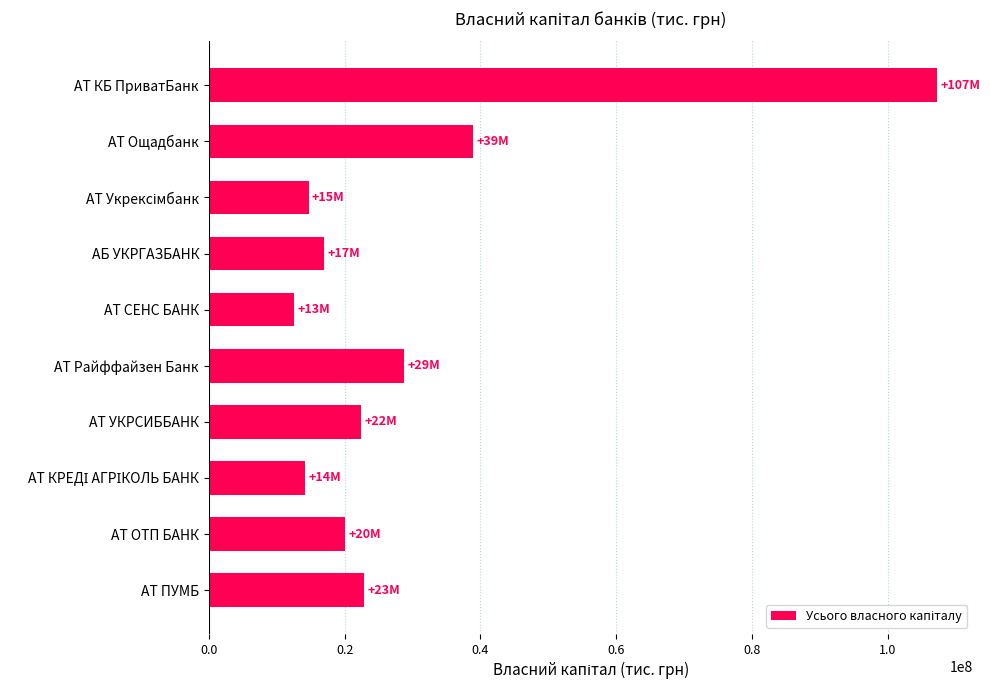

What is the difference between the maximum and minimum values?

94694082.1